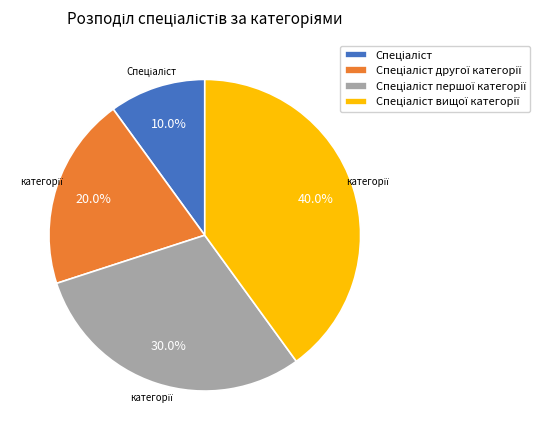

Does any single category account for the majority?

No